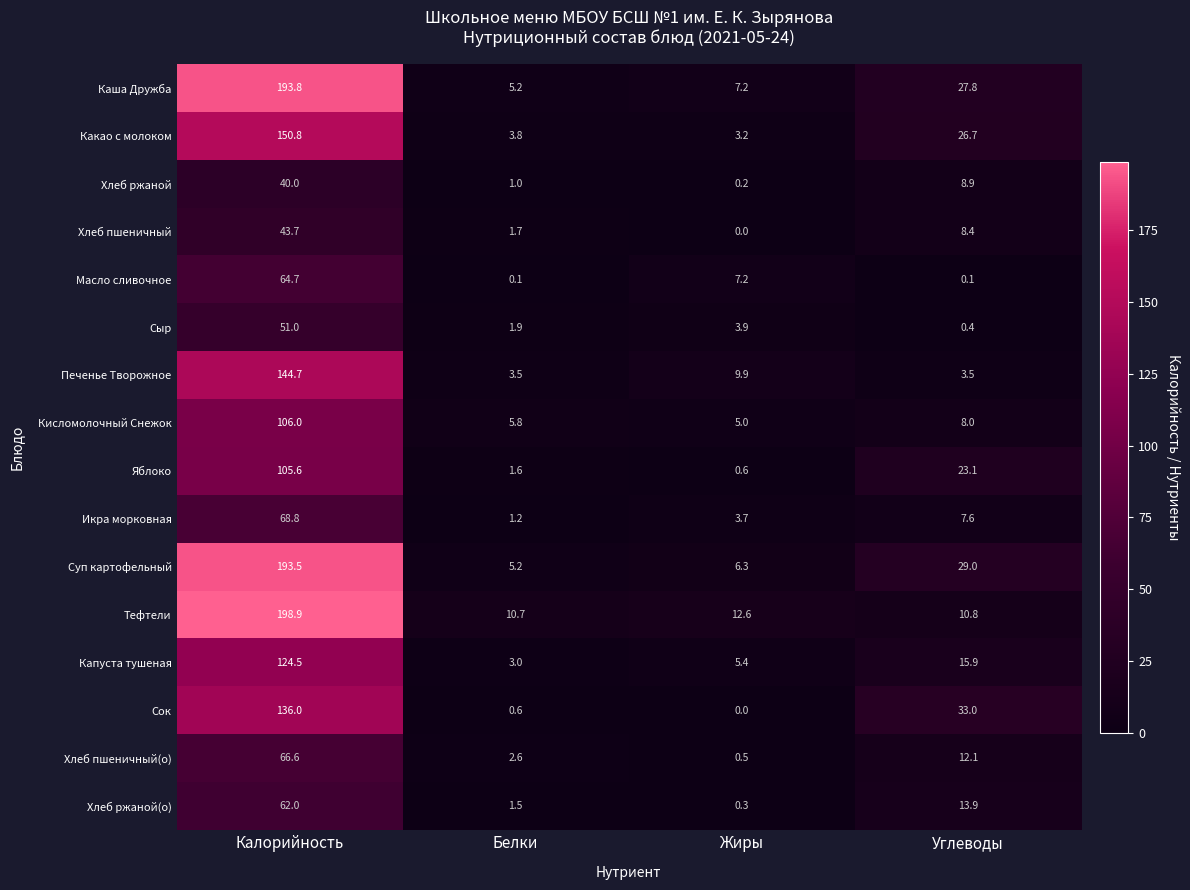

Where does the Масло сливочное series first go above 7?

Калорийность